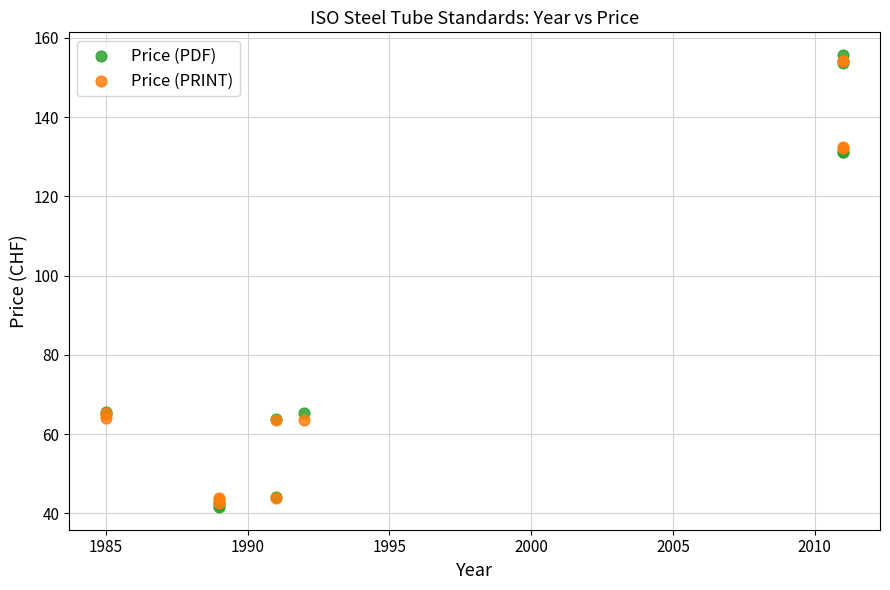

What are all the series names shown in the legend?

Price (PDF), Price (PRINT)